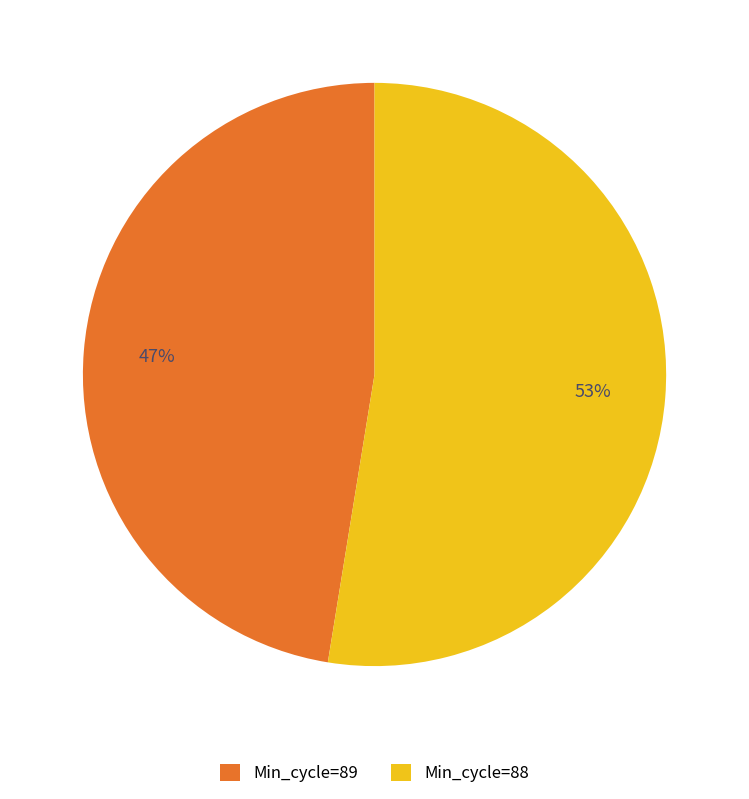

To the nearest percent, what percentage of the pie is Min_cycle=88?

53%